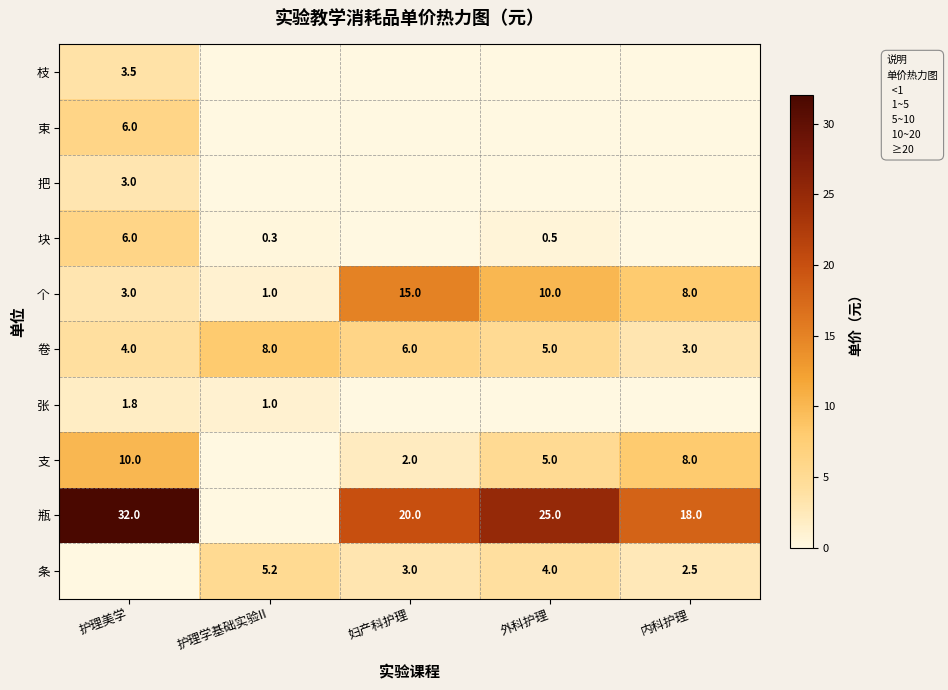

What is the sum of all 个 values?

37.0